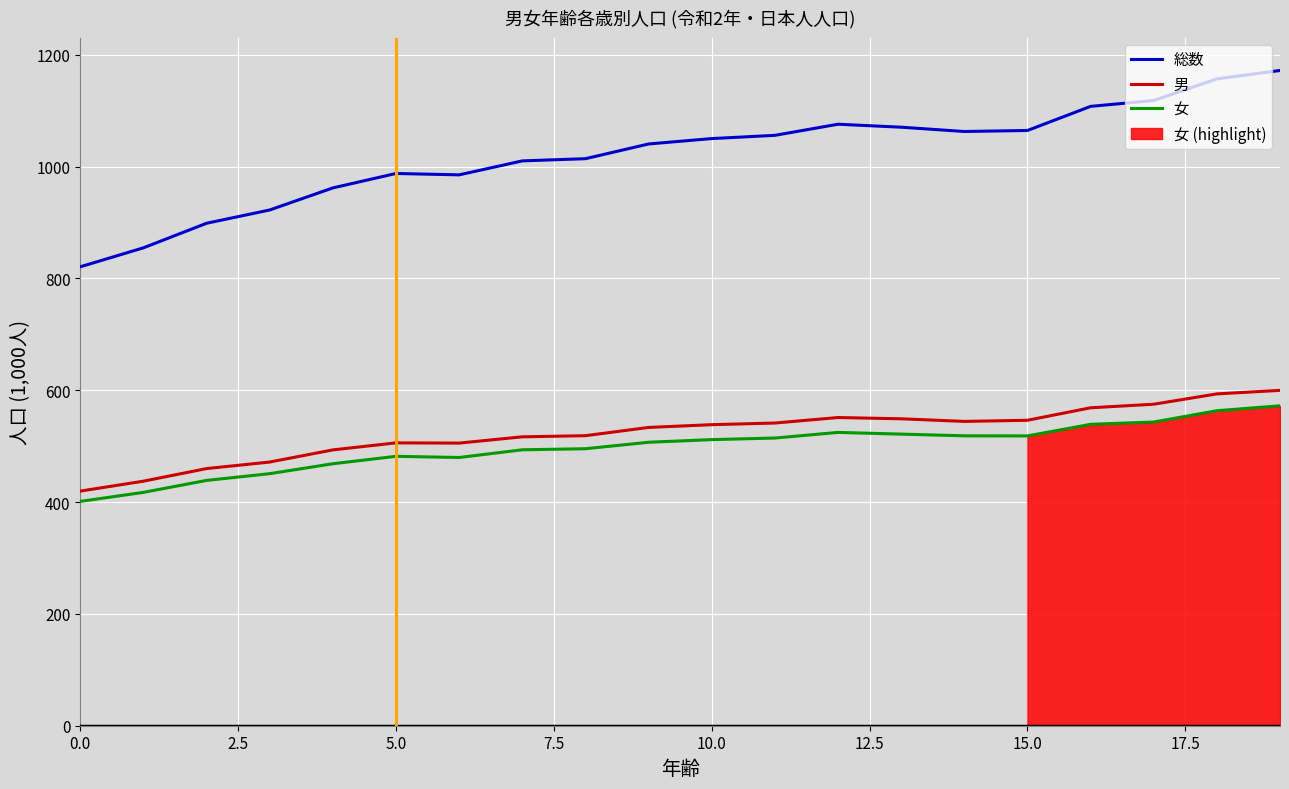

What position from the left is 18?

19